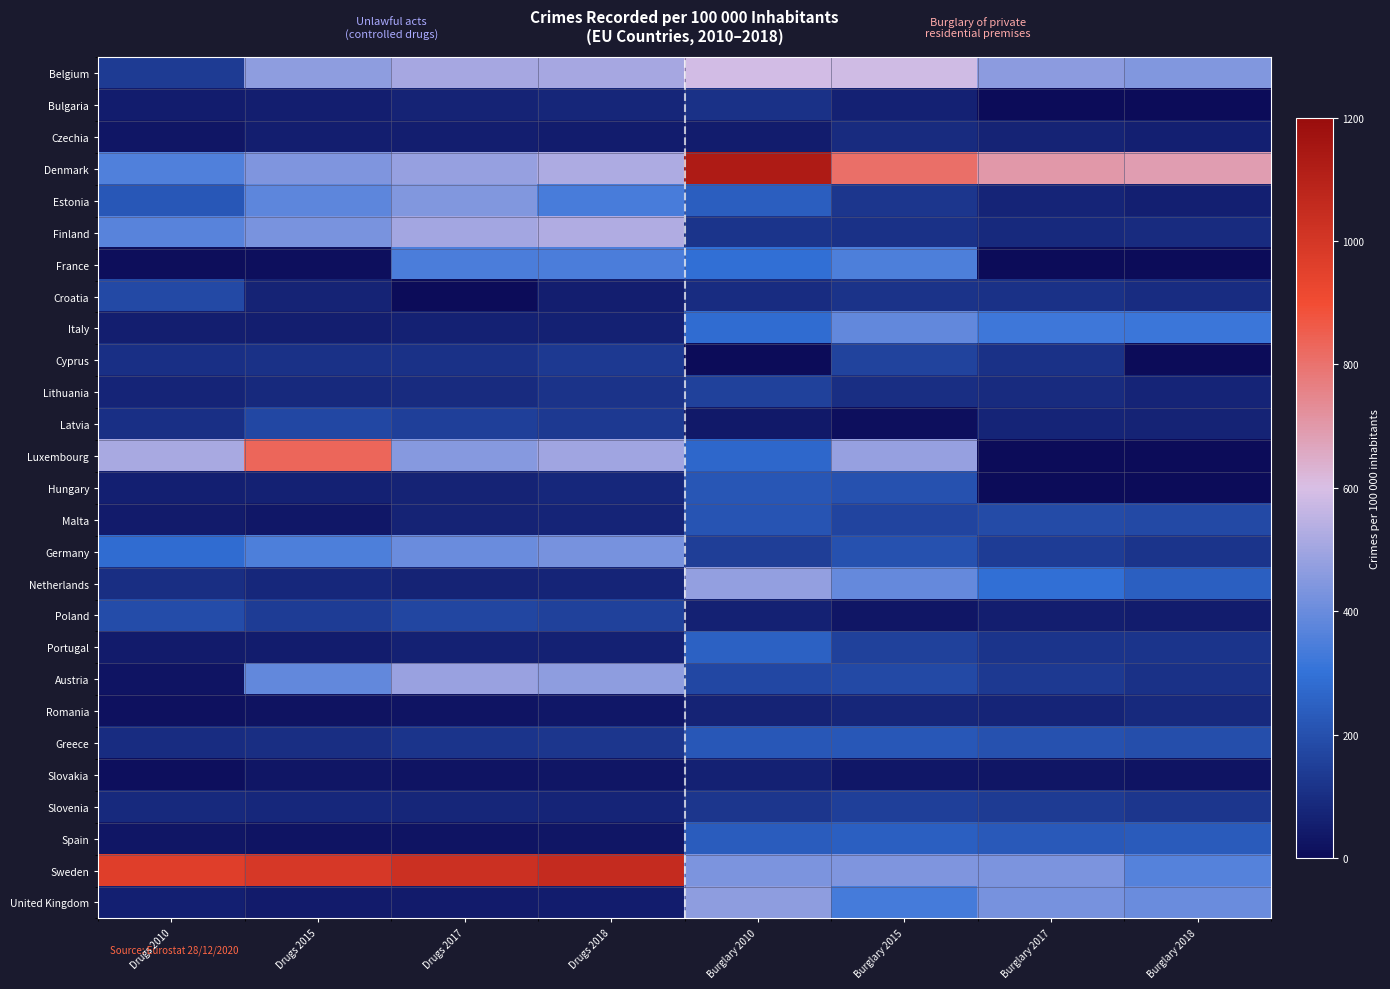

What is the spread (max minus min) of values at Drugs 2018?

1023.6